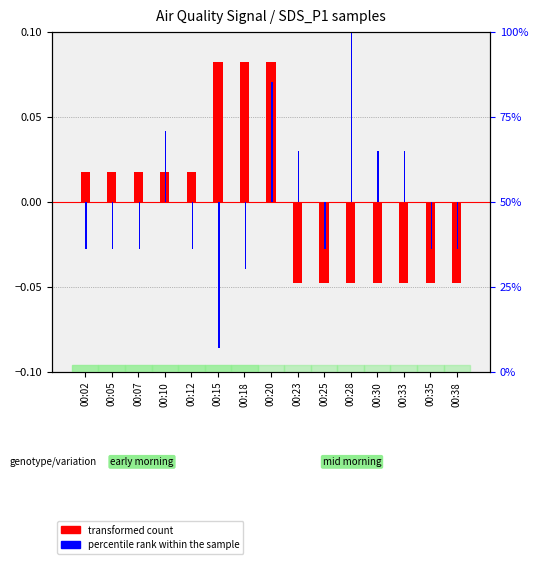

List the series in order of their peak value, lowest first.

transformed count, percentile rank within the sample